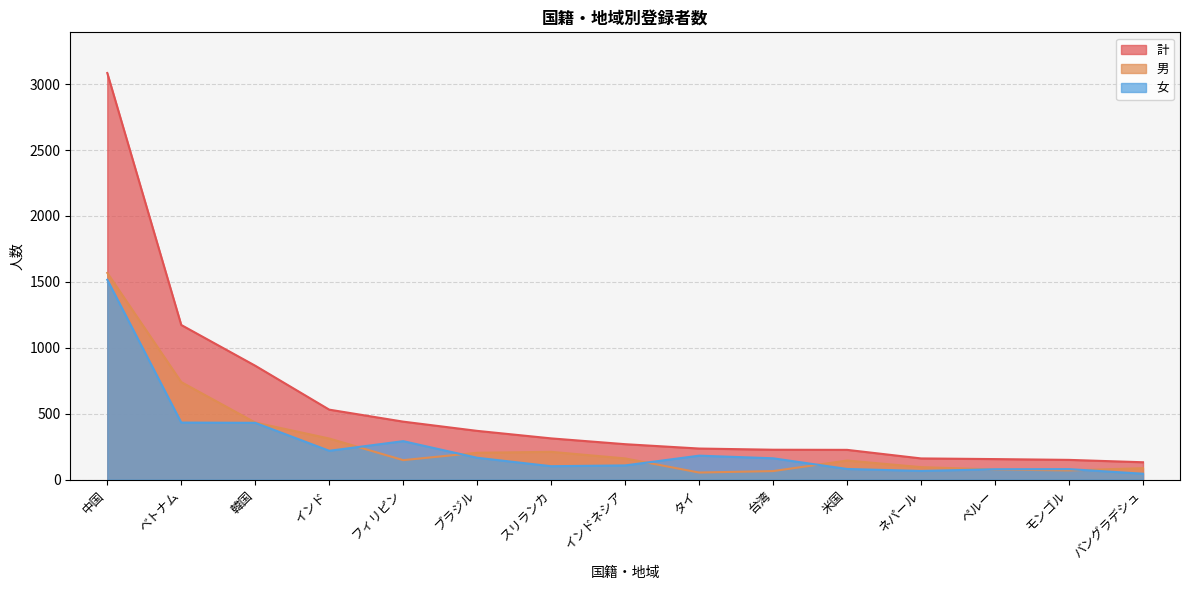

Where does the 計 series first go above 269?

中国